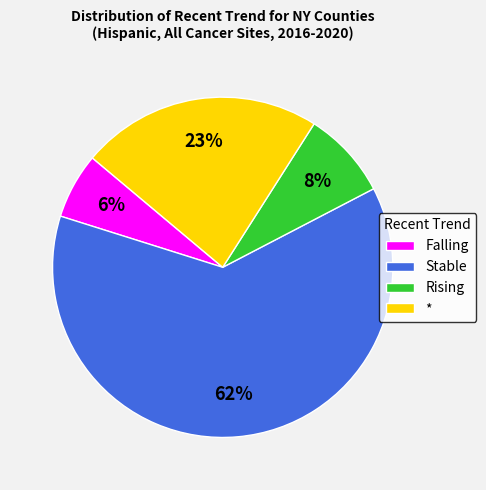

Approximately how many times larger is the value at Falling compared to *?

0.3